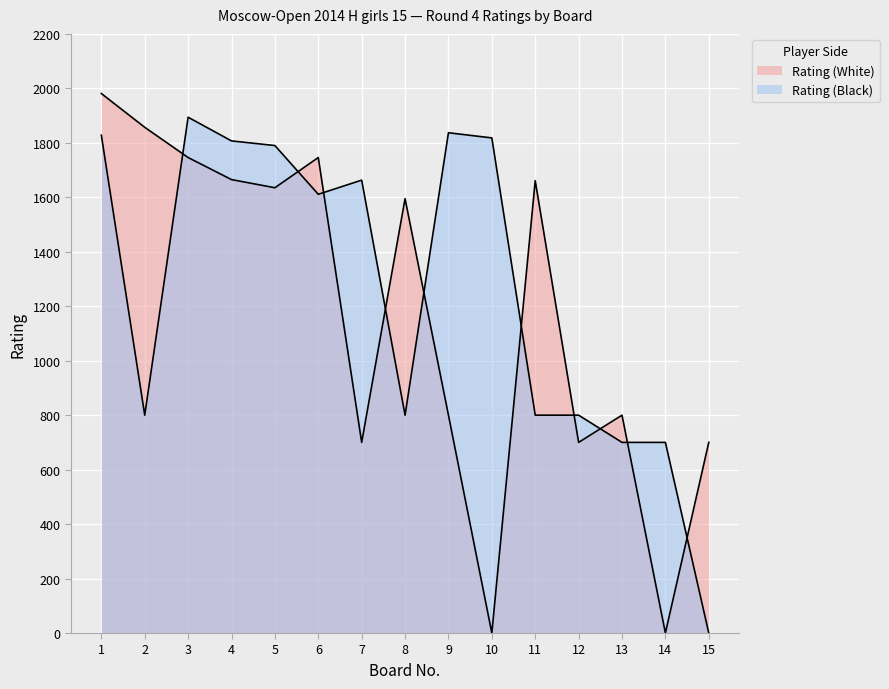

At which label does Rating (Black) first exceed 1611?

1